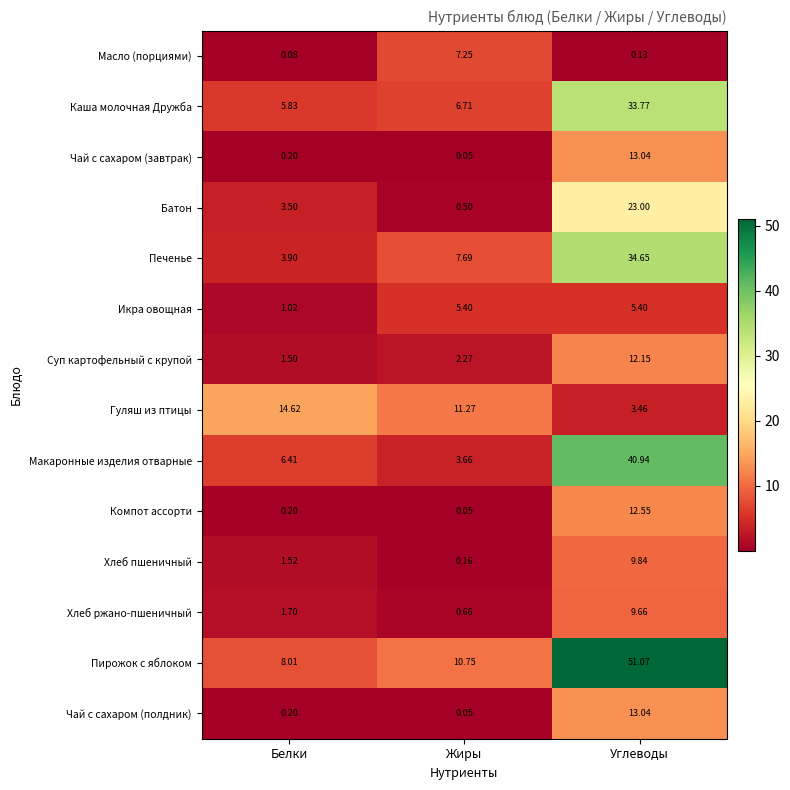

Which series has the largest total across all categories?

Пирожок с яблоком